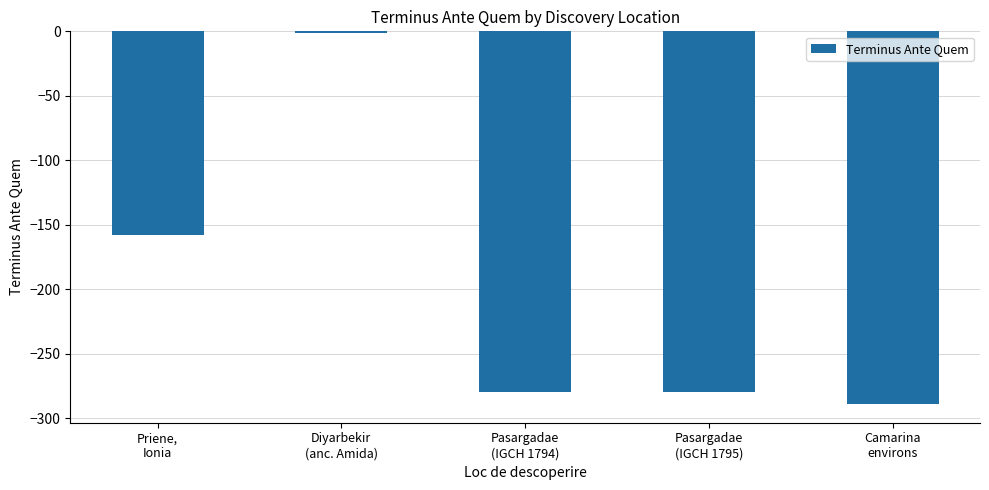

At which label does the data first exceed -280?

Priene,
Ionia